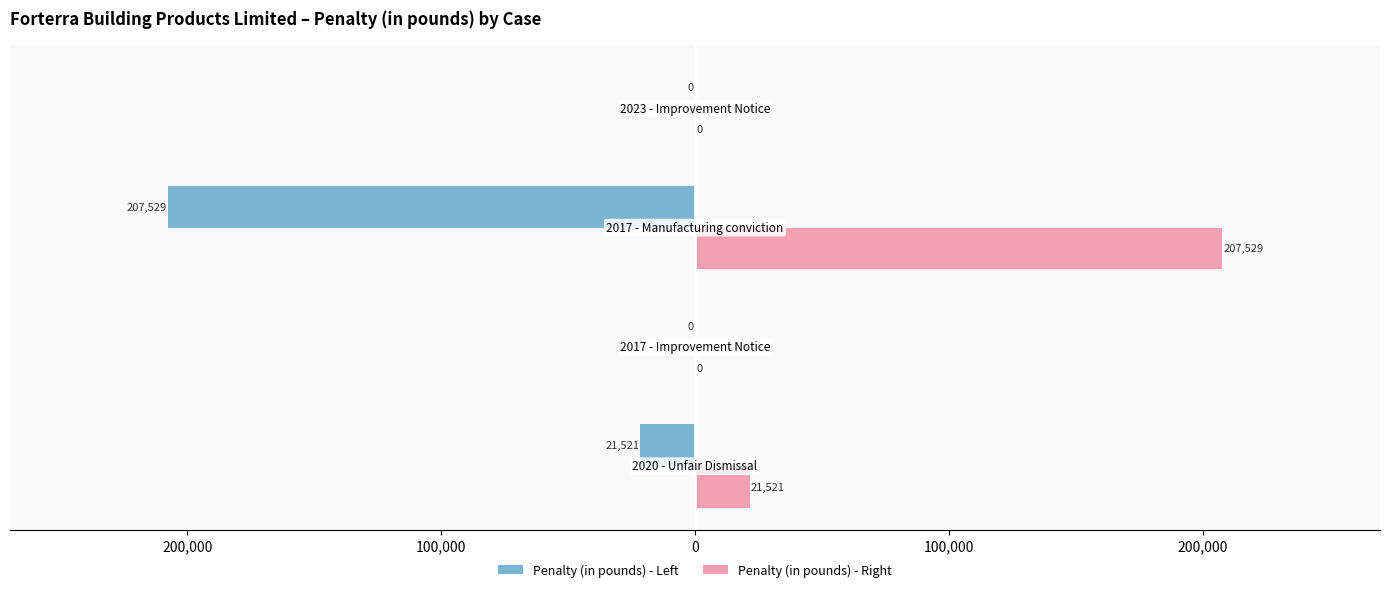

What are all the series names shown in the legend?

Penalty (in pounds) - Left, Penalty (in pounds) - Right